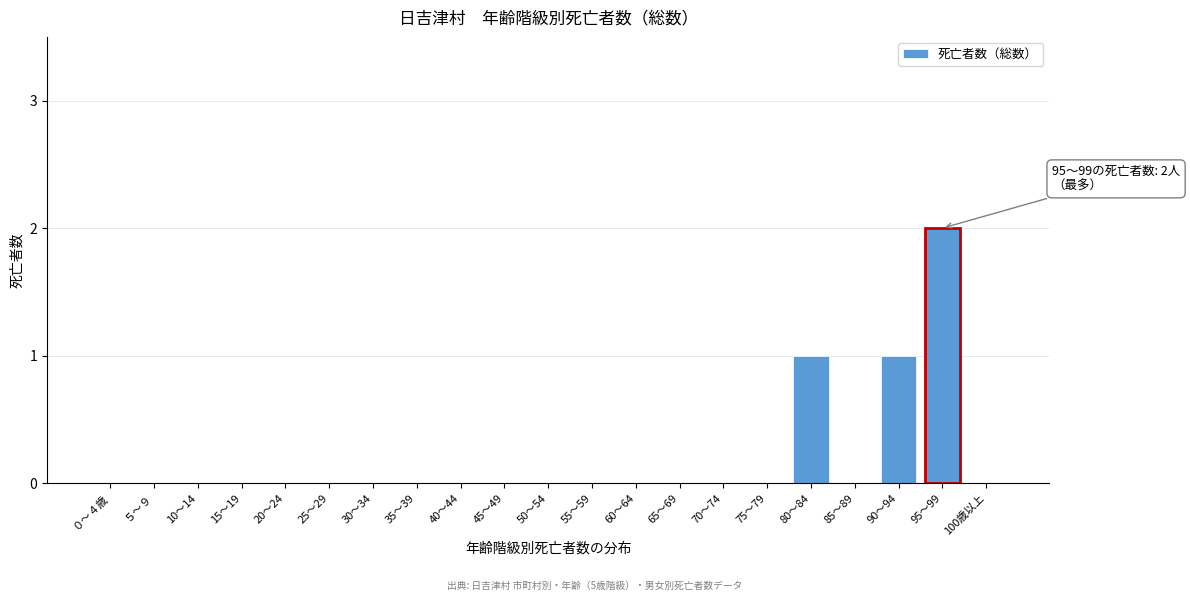

Reading right to left, list all the values displayed in this chart.

100歳以上=0	95～99=2	90～94=1	85～89=0	80～84=1	75～79=0	70～74=0	65～69=0	60～64=0	55～59=0	50～54=0	45～49=0	40～44=0	35～39=0	30～34=0	25～29=0	20～24=0	15～19=0	10～14=0	５～９=0	０～４歳=0